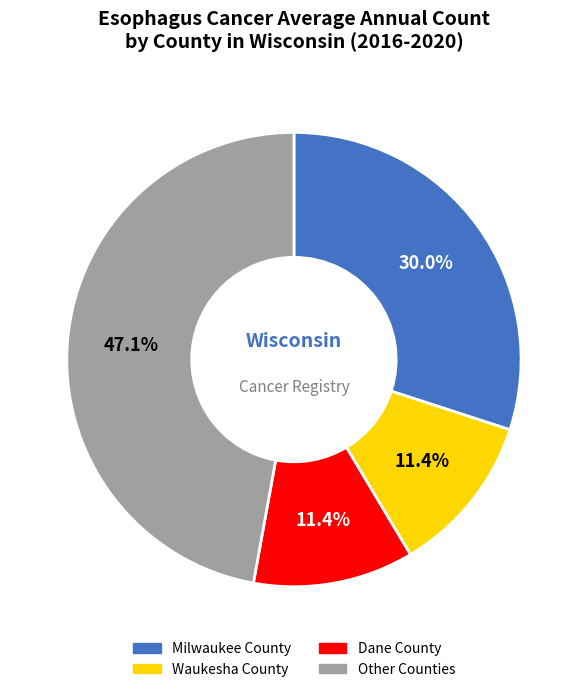

To the nearest percent, what is the difference between the largest and smallest slice percentages?

36%